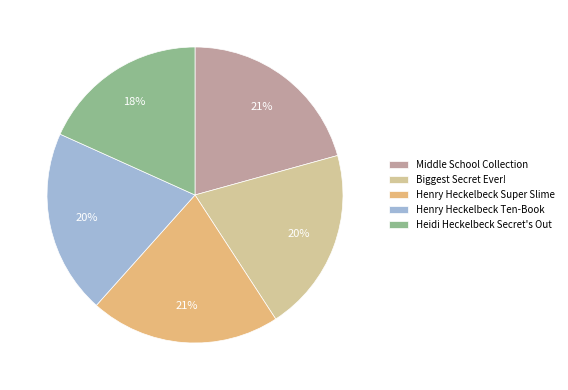

Which slice is the smallest?

Heidi Heckelbeck Secret's Out